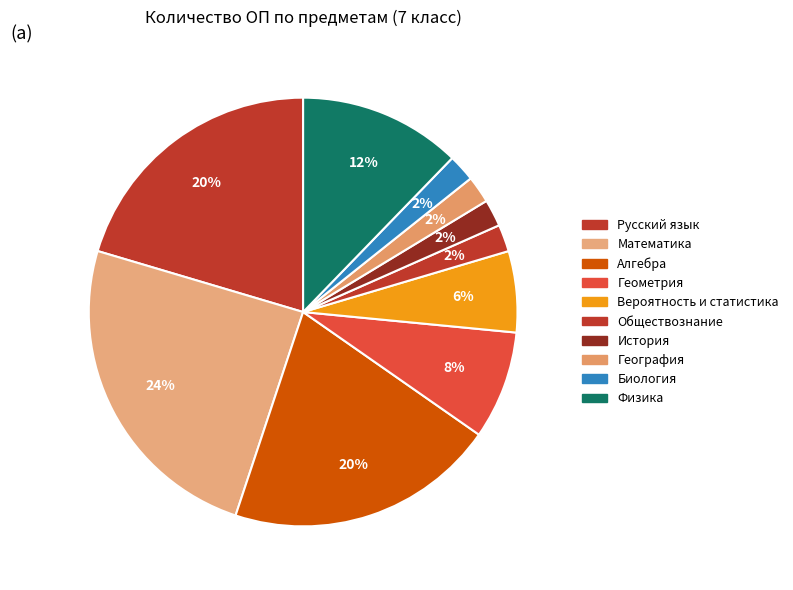

How many segments does this pie chart have?

10